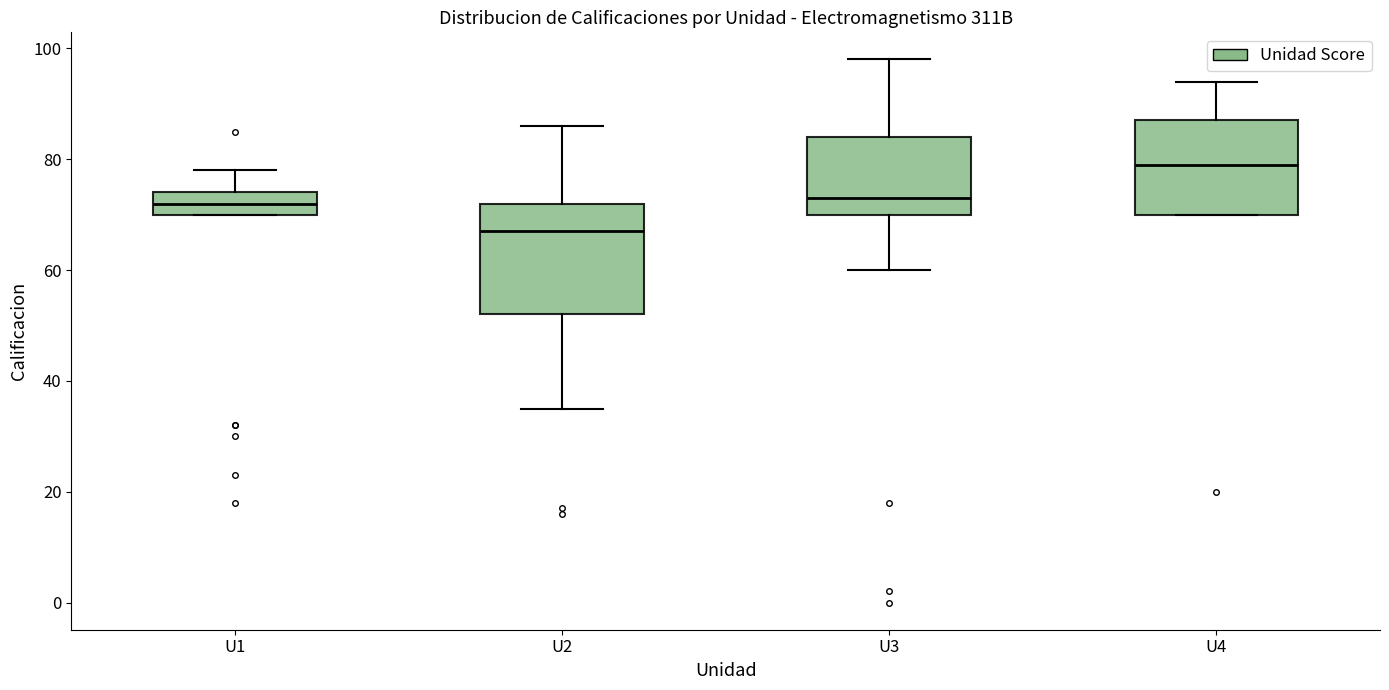

Which box's median line is the lowest?

U2